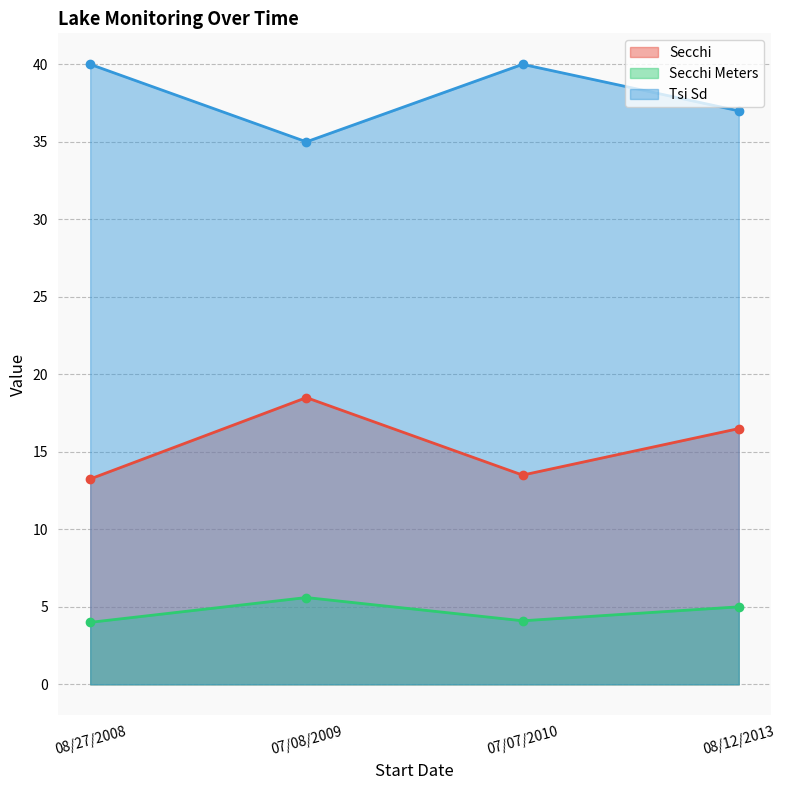

How many interior local valleys does the Secchi Meters series have?

1